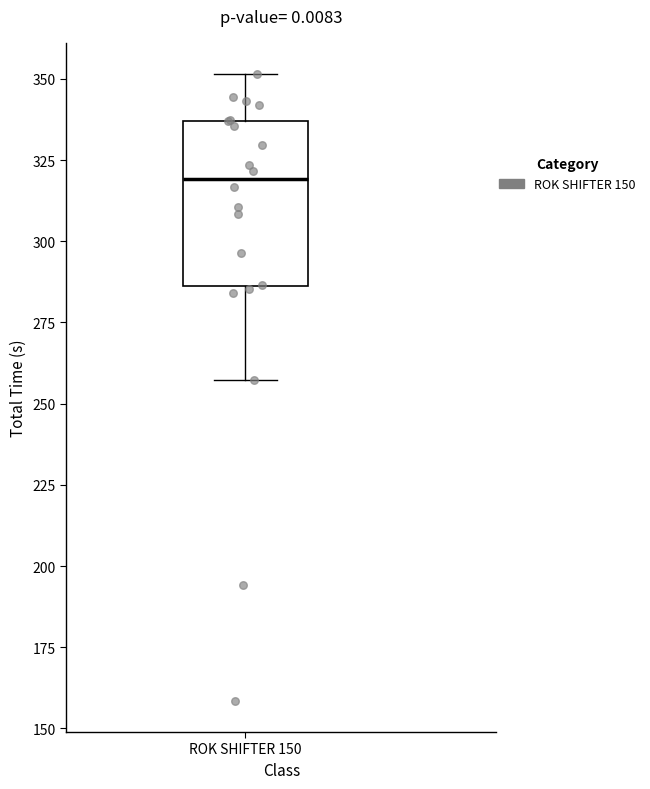

Transcribe this box plot: give where the median line is, the range the box spans, and where the two whiskers end, as read against the y-axis. The values are not printed on the chart, so give them approximately, as read against the axis.

median 320, box 285 to 335, whiskers 255 to 350